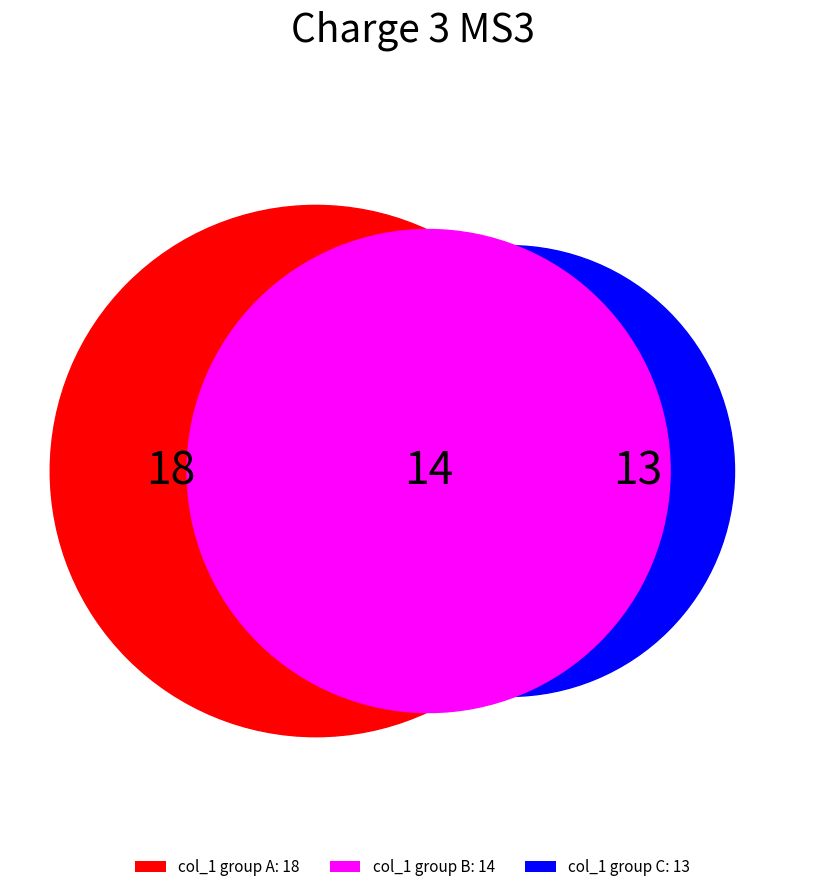

Is the sum of 7 and 2 greater than half?

No